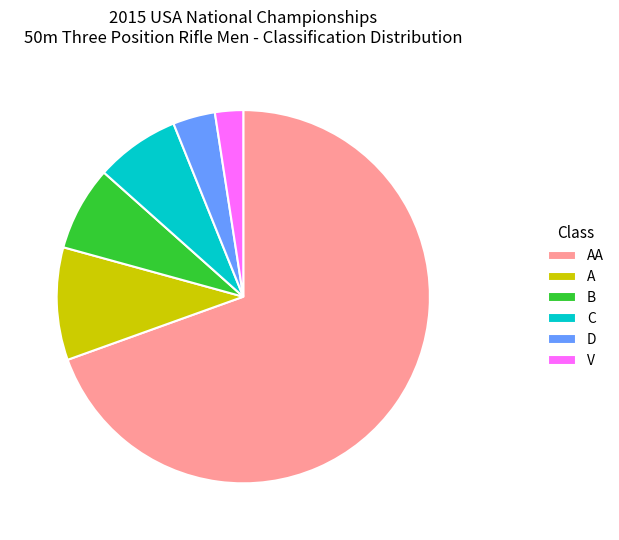

The V slice represents 2% of the pie. True or false?

True